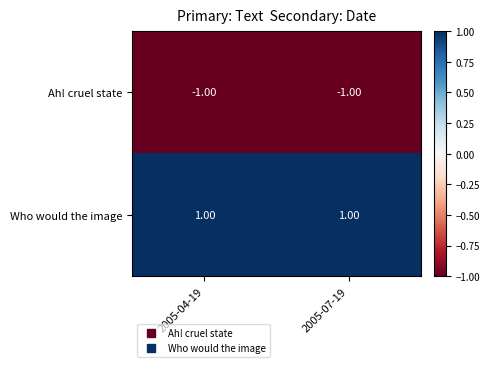

Rank the series by their average value, from highest to lowest.

Who would the image, Ah! cruel state